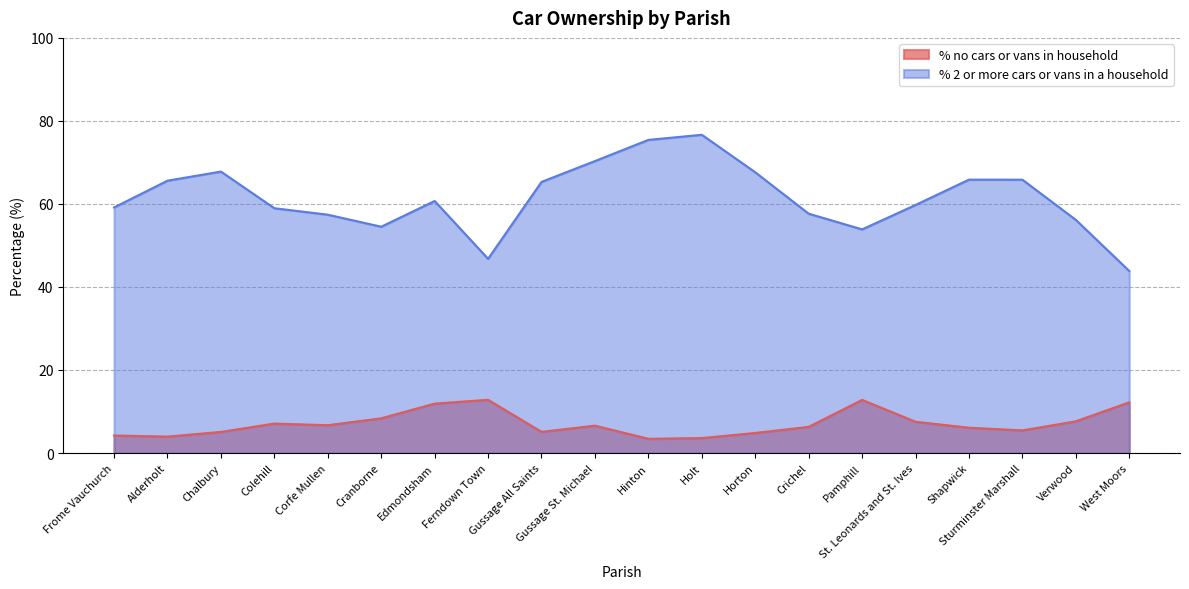

How many interior local valleys does the % 2 or more cars or vans in a household series have?

3